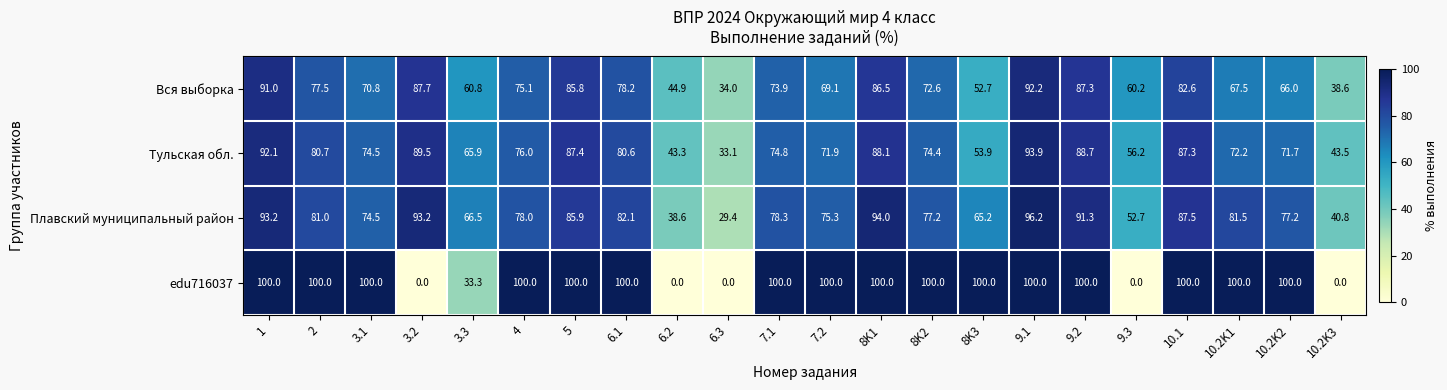

Rank the series by their maximum value, from lowest to highest.

Вся выборка, Тульская обл., Плавский муниципальный район, edu716037